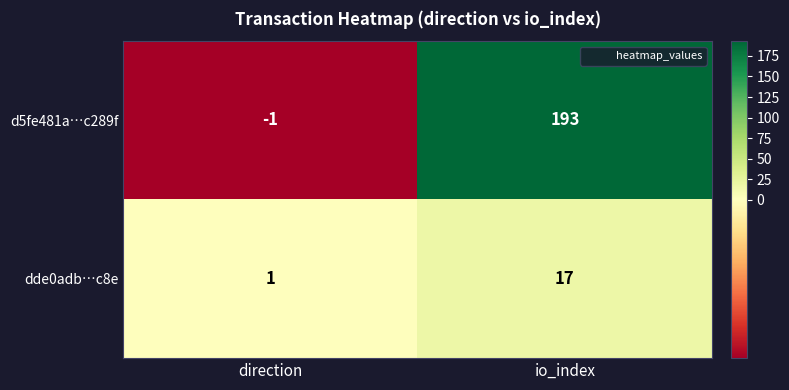

Which series has the largest range (max minus min)?

d5fe481a…c289f